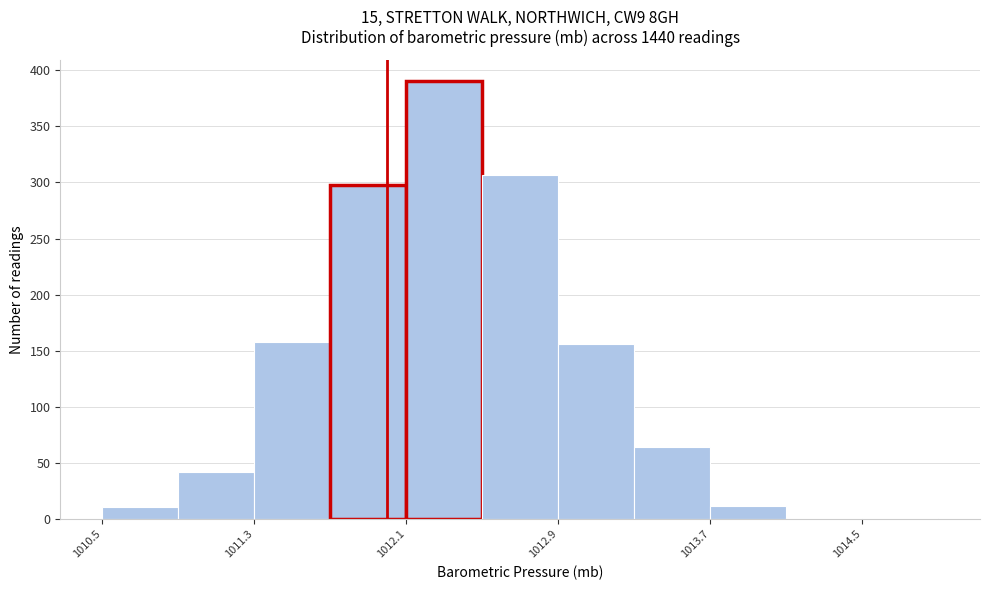

Reading left to right, transcribe this chart: for each bar, give the range it covers on the x-axis and its height. The values are not printed on the chart, so give them approximately, as read against the axis.

1010.5 to 1010.9: 10
1010.9 to 1011.3: 40
1011.3 to 1011.7: 160
1011.7 to 1012.1: 300
1012.1 to 1012.5: 390
1012.5 to 1012.9: 305
1012.9 to 1013.3: 155
1013.3 to 1013.7: 65
1013.7 to 1014.1: 10
1014.1 to 1014.5: under 5
1014.5 to 1014.9: under 5